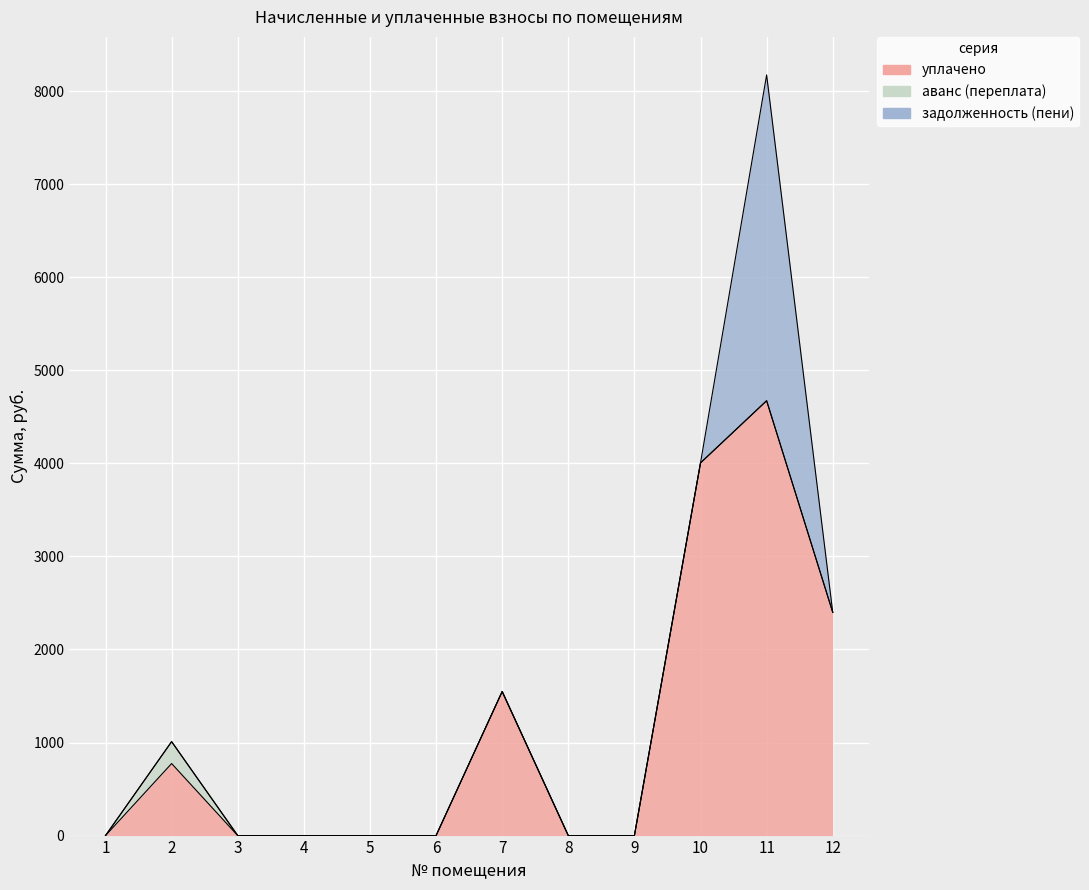

Is the value of аванс (переплата) at 6 greater than the value of задолженность (пени) at 11?

No